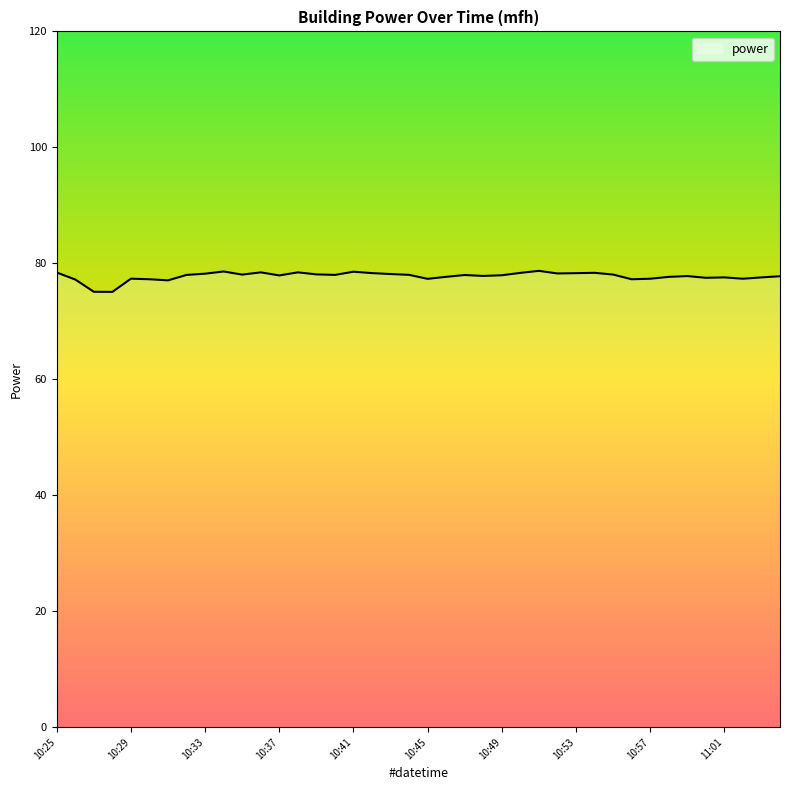

What is the difference between the maximum and minimum values?

3.6